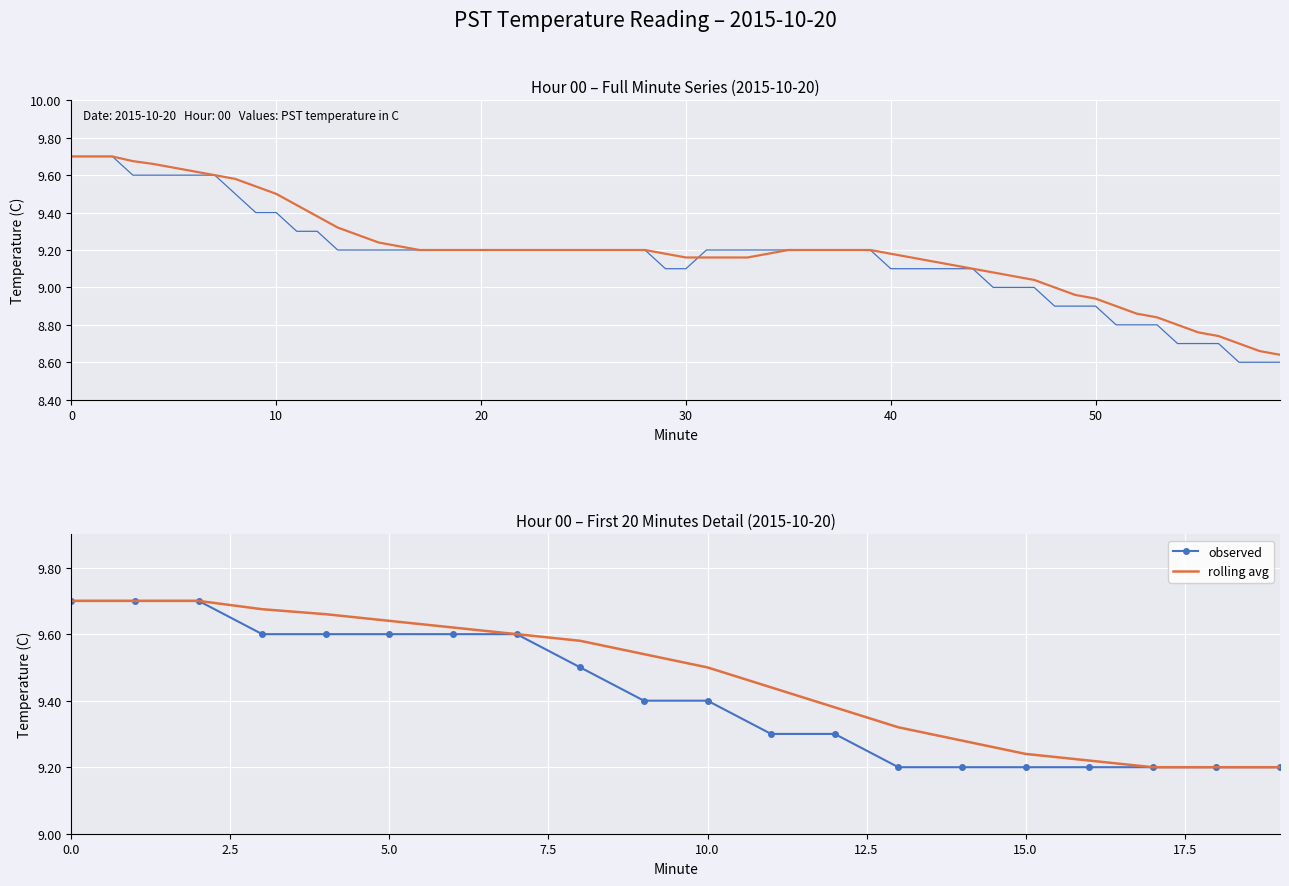

The value of observed at 60 is 16.5. True or false?

False